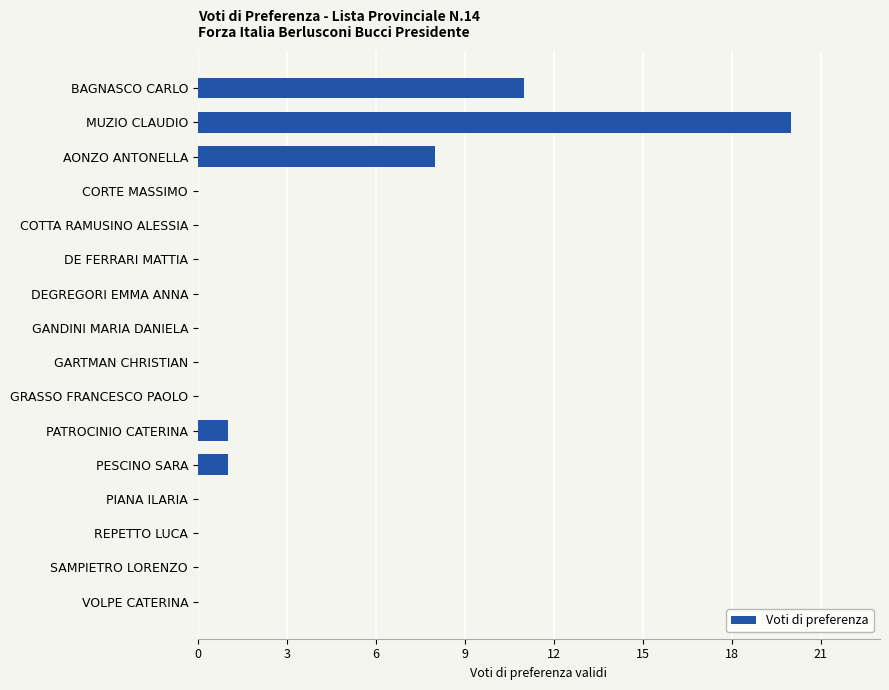

Which has a higher value, BAGNASCO CARLO or DE FERRARI MATTIA?

BAGNASCO CARLO